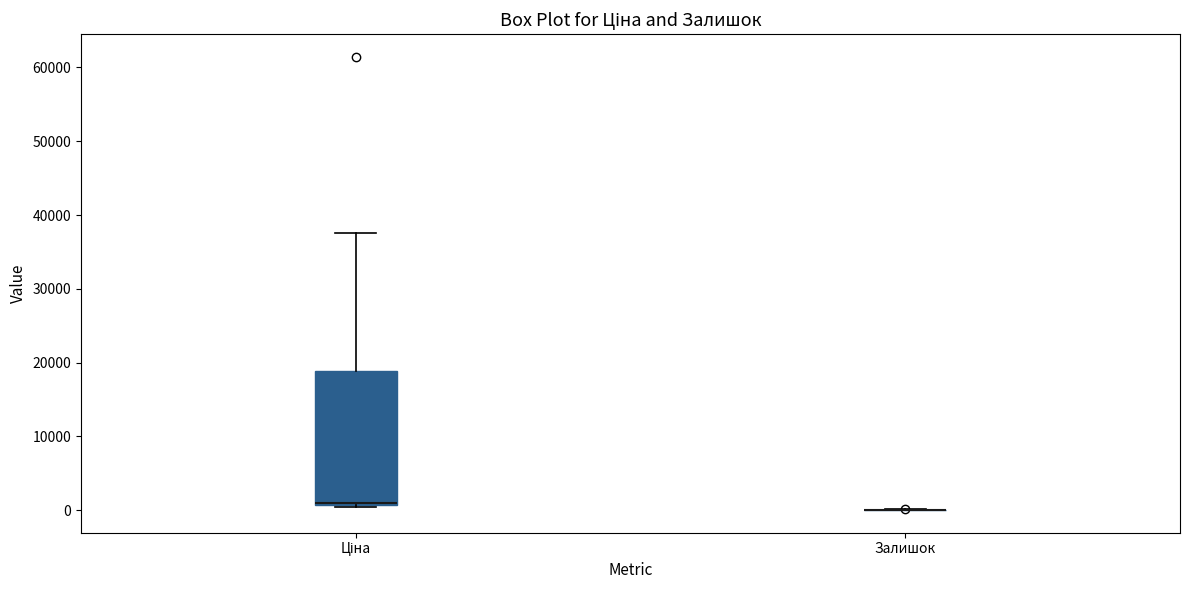

Which box is the tallest, from its lower edge to its upper edge?

Ціна